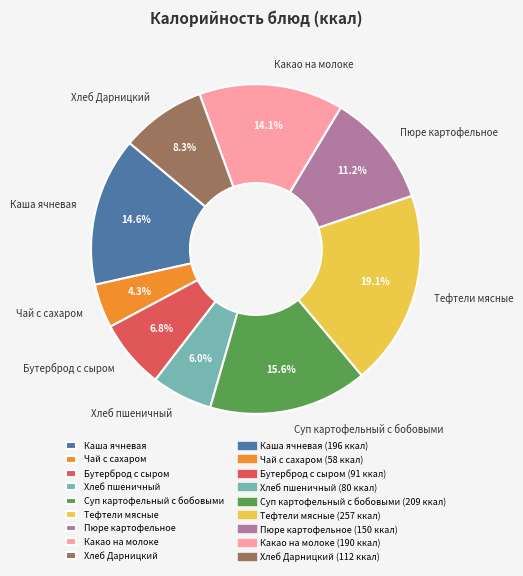

How much of the chart is everything except Тефтели мясные?

80.9%